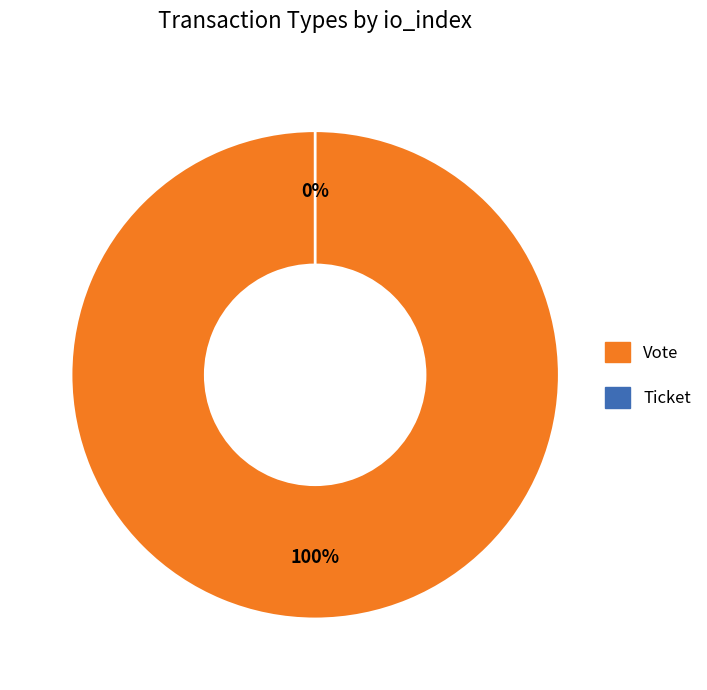

Do Ticket and Vote together represent more than half of the pie?

Yes